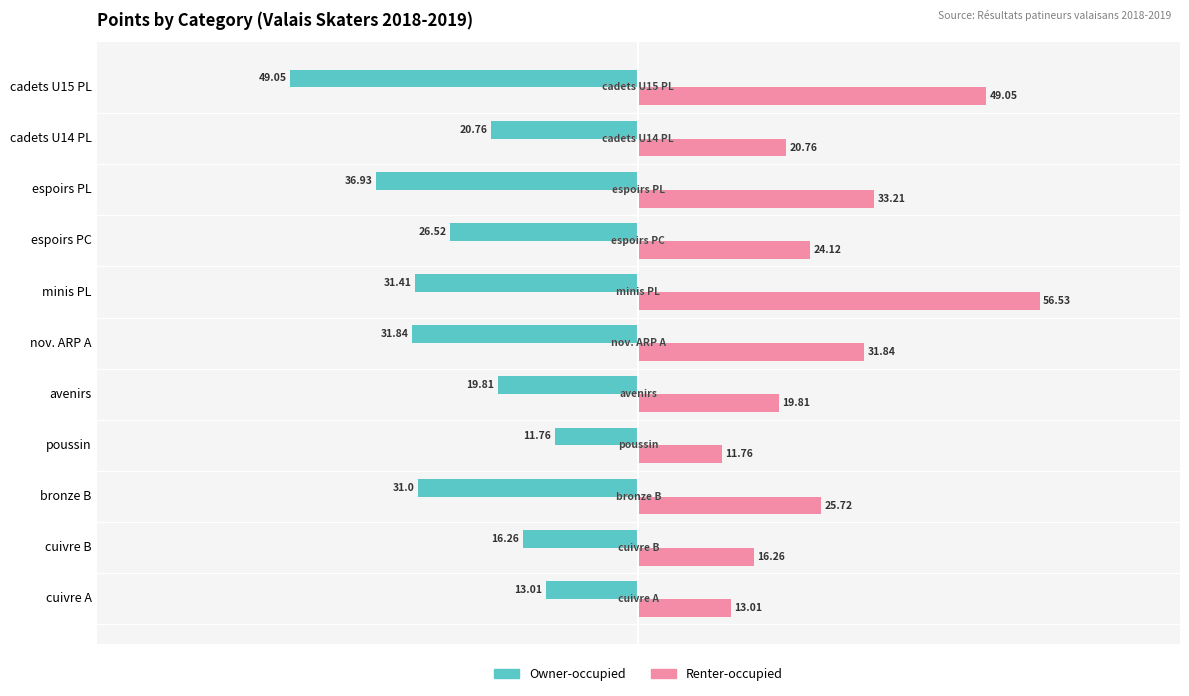

Rank the categories by Owner-occupied value from lowest to highest.

cadets U15 PL, espoirs PL, nov. ARP A, minis PL, bronze B, espoirs PC, cadets U14 PL, avenirs, cuivre B, cuivre A, poussin